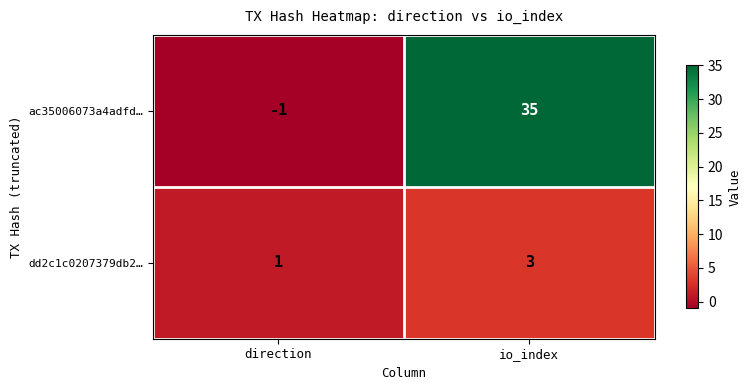

The value of ac35006073a4adfd… at direction is -2. True or false?

False